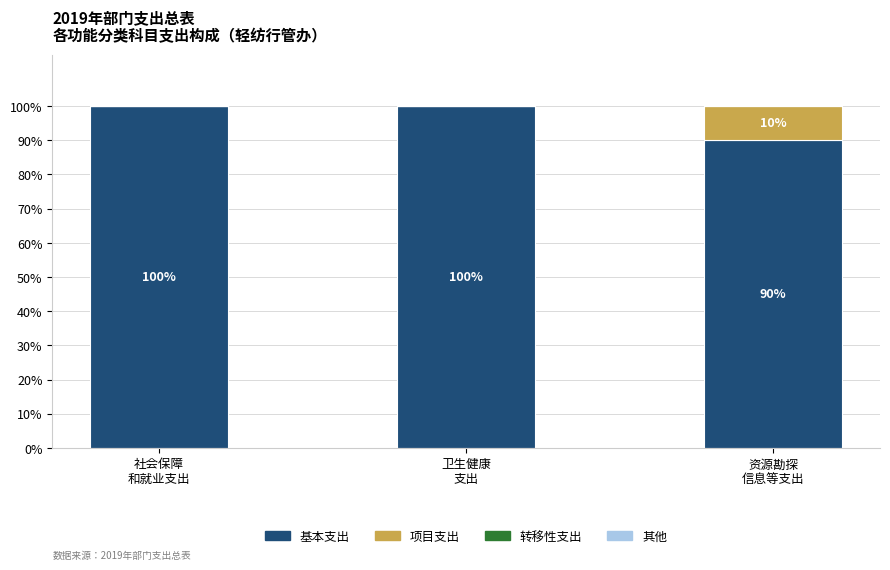

What is the highest value of the 基本支出 series?

100.0